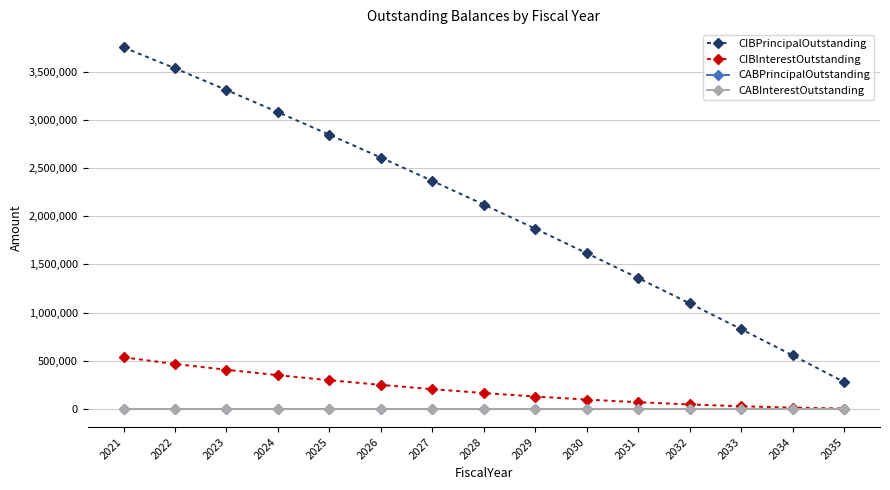

Is this an area chart (filled region under the line)?

No